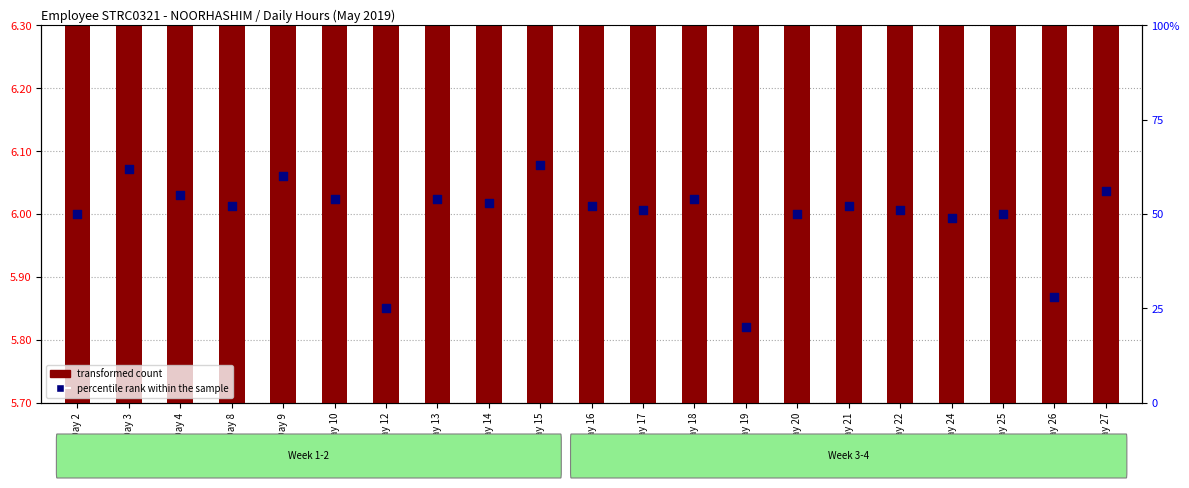

Which series has the largest total across all categories?

transformed count